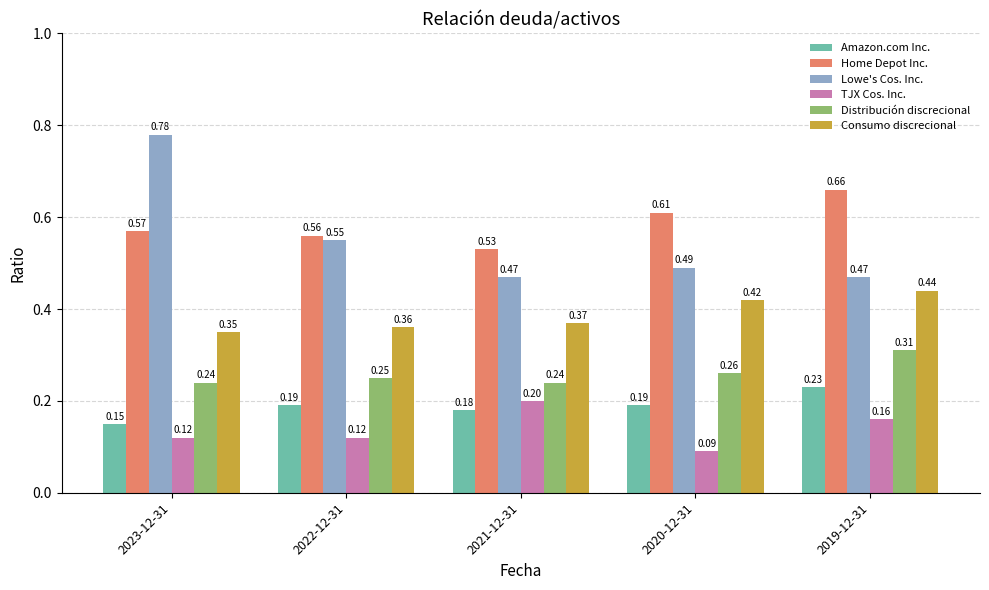

How many distinct data groups are displayed?

6